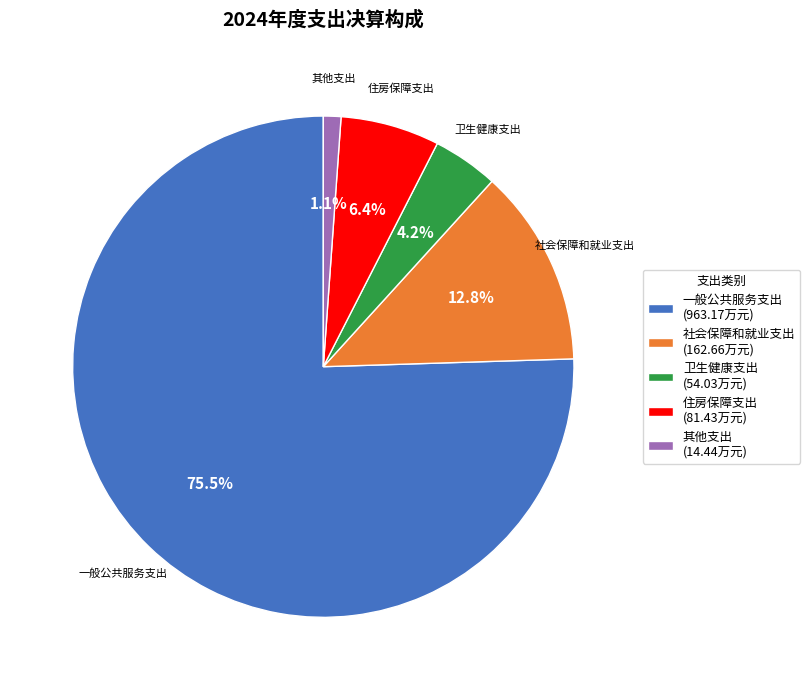

What is the ratio of the value at 住房保障支出 to the value at 一般公共服务支出?

0.1